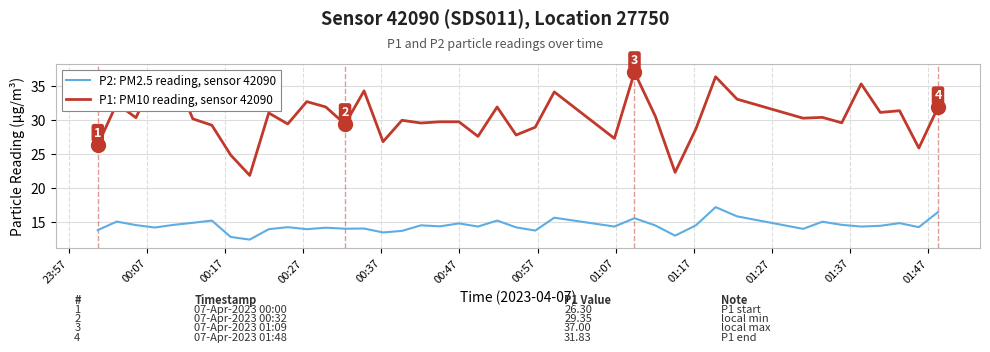

Which series has the largest total across all categories?

P1: PM10 reading, sensor 42090